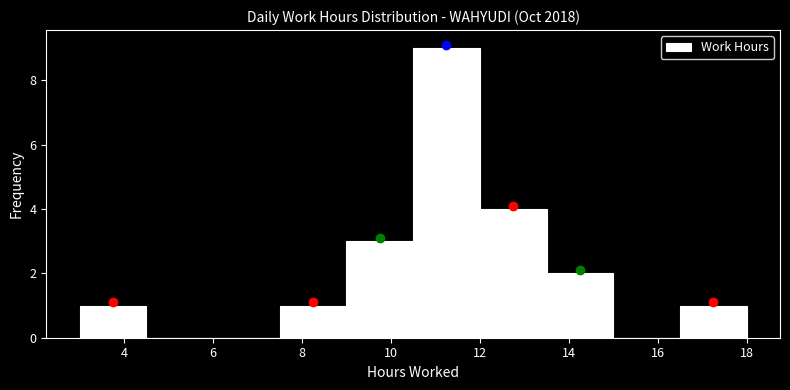

Over which range of the x-axis is the bar tallest?

10.5 to 12.0